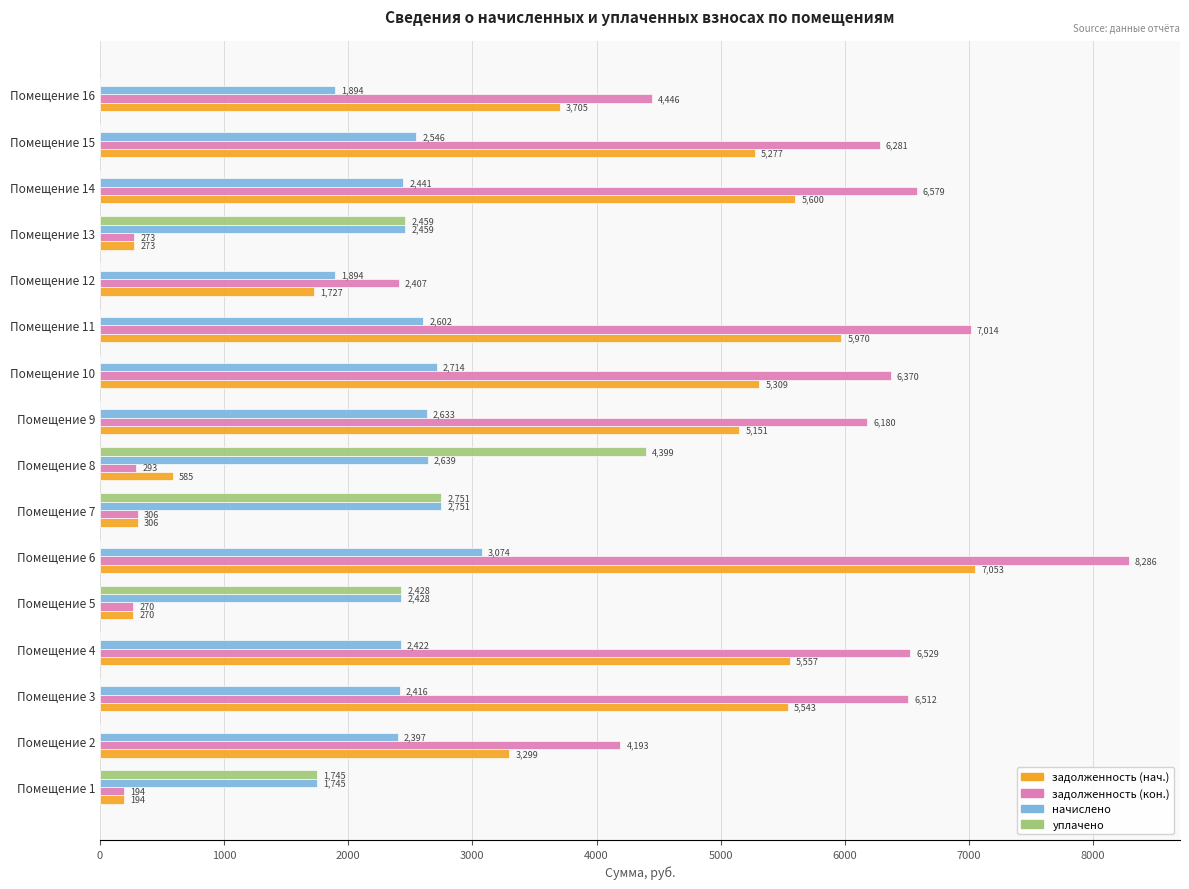

Between Помещение 14 and Помещение 15, which series saw the biggest shift?

задолженность (нач.)